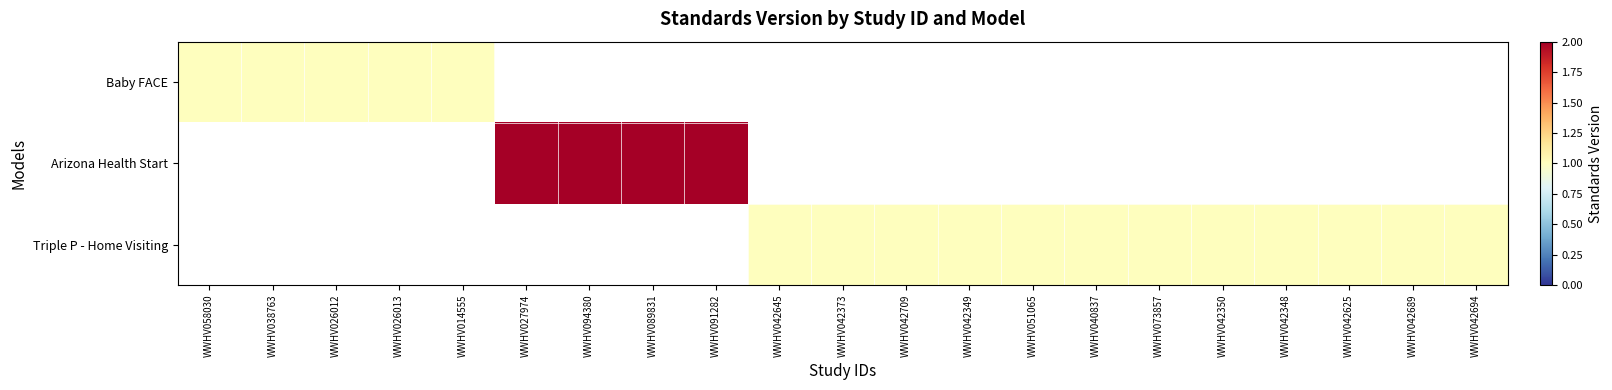

Which series has the largest range (max minus min)?

Baby FACE